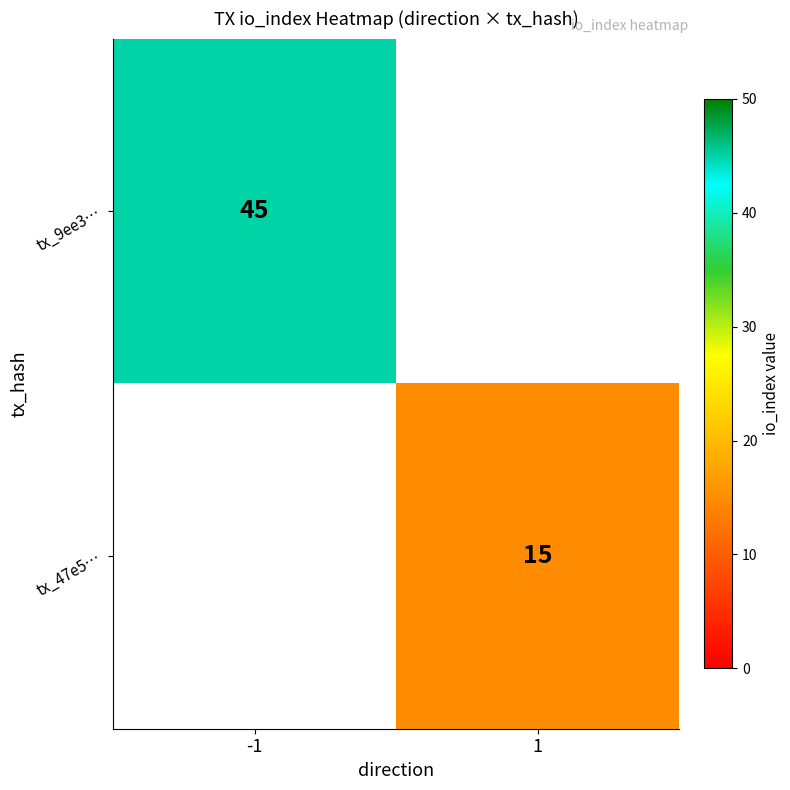

True or false: tx_47e5… has a value of 20 at 1.

False